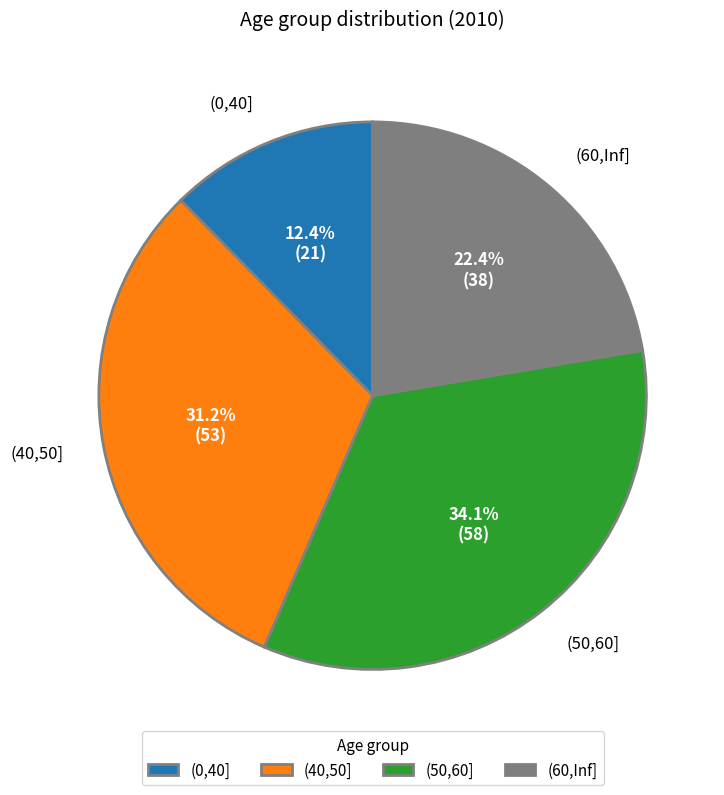

Approximately how many times larger is the value at (50,60] compared to (0,40]?

2.8